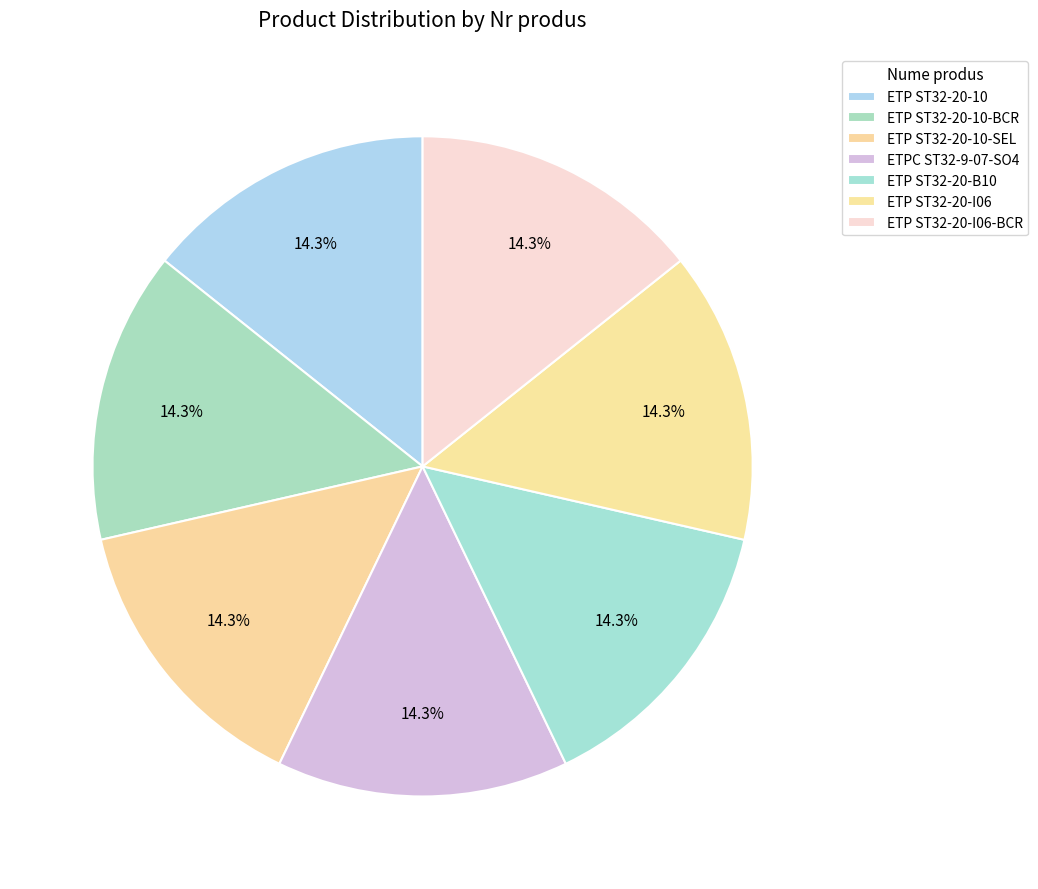

To the nearest percent, what is the combined percentage of ETP ST32-20-I06 and ETPC ST32-9-07-SO4?

29%